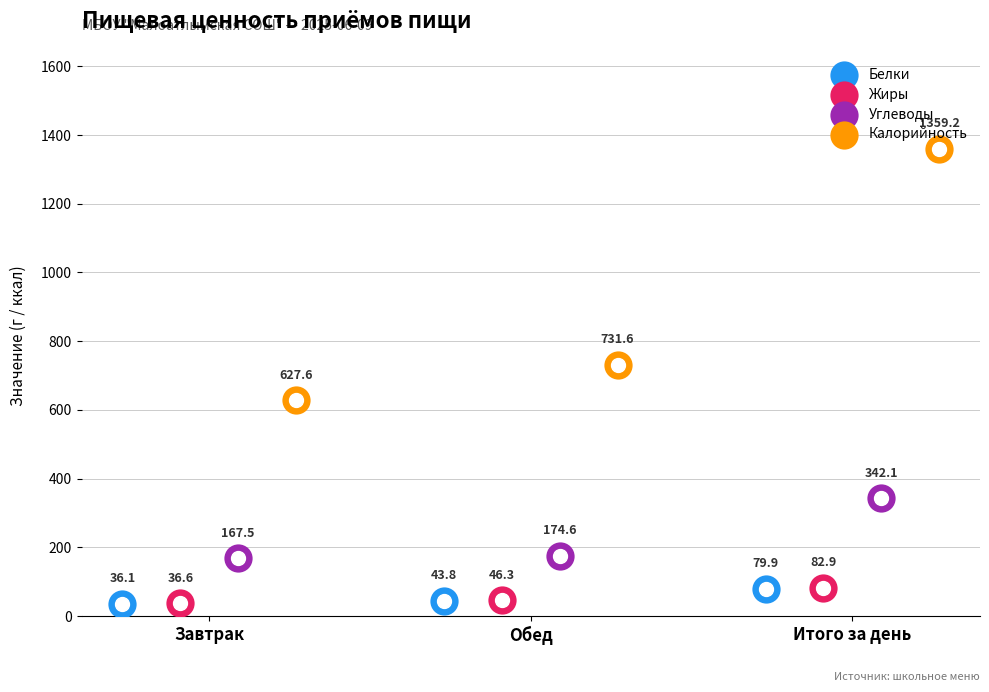

At how many categories does at least one series exceed 698?

2